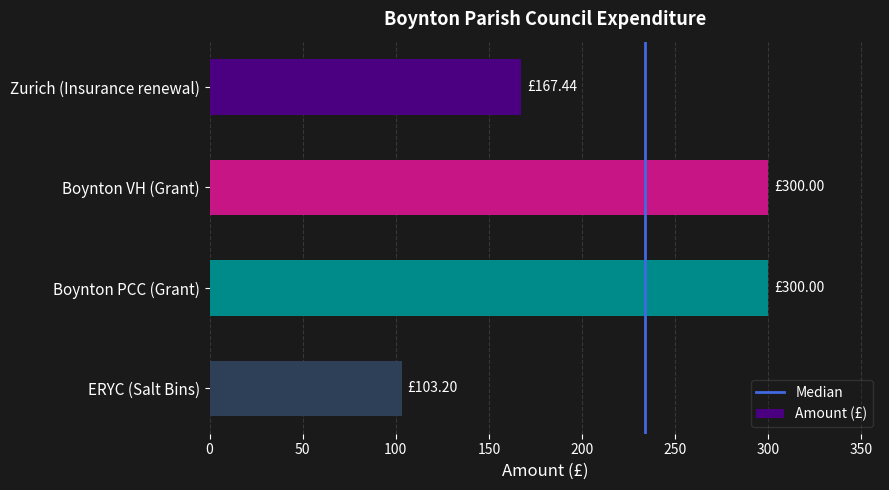

What is the label of the 1st bar from the bottom?

ERYC (Salt Bins)